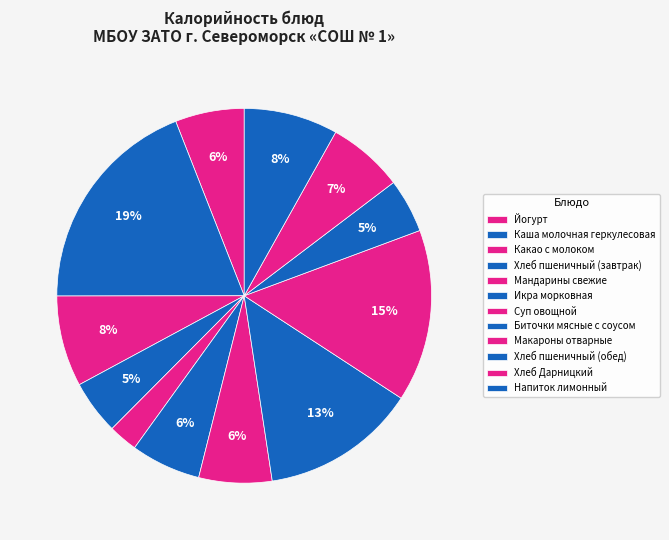

Is there a majority slice in this chart?

No